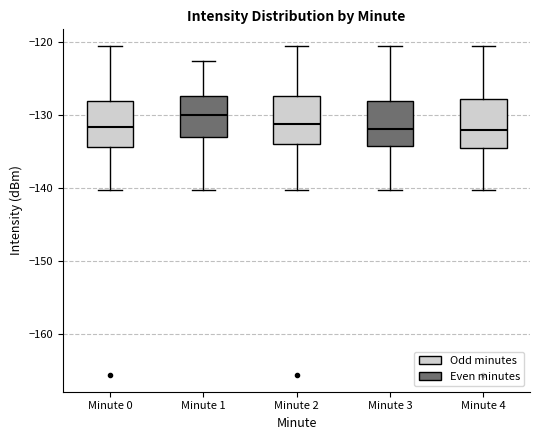

Reading left to right, read every box against the y-axis: the position of its median line, the range the box covers, and the ends of its whiskers. The values are not printed on the chart, so give them approximately, as read against the axis.

Minute 0: median -132, box -134 to -128, whiskers -140 to -121
Minute 1: median -130, box -133 to -127, whiskers -140 to -123
Minute 2: median -131, box -134 to -127, whiskers -140 to -121
Minute 3: median -132, box -134 to -128, whiskers -140 to -121
Minute 4: median -132, box -135 to -128, whiskers -140 to -121